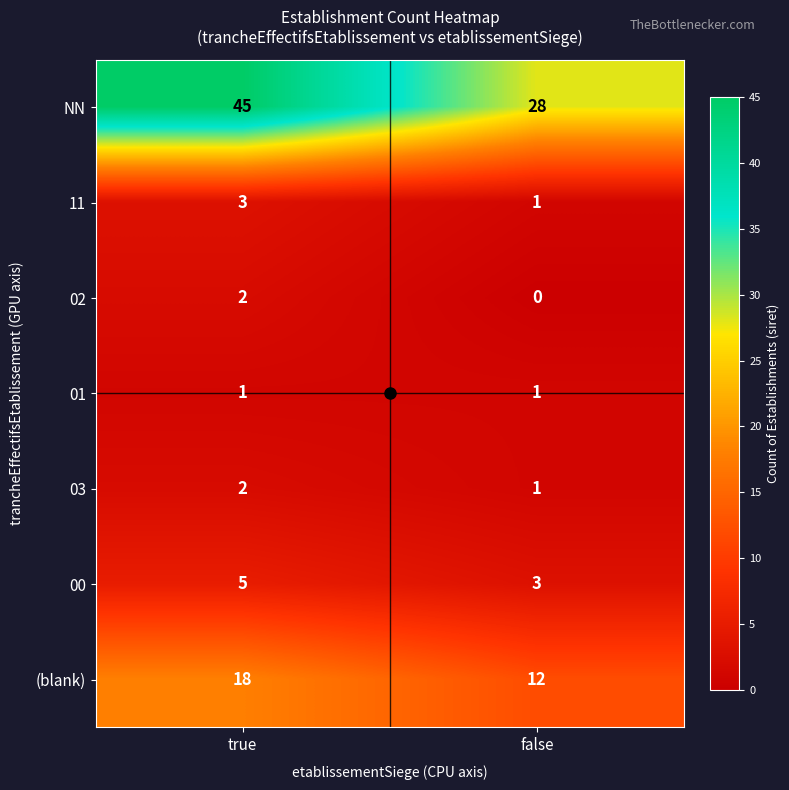

The value of NN at false is 28. True or false?

True